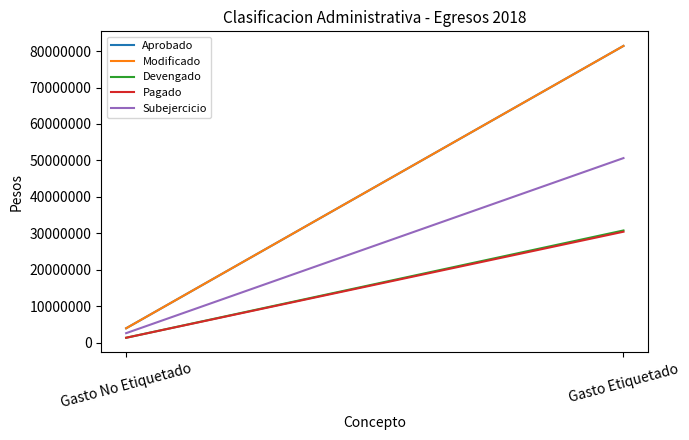

Is this an area chart (filled region under the line)?

No